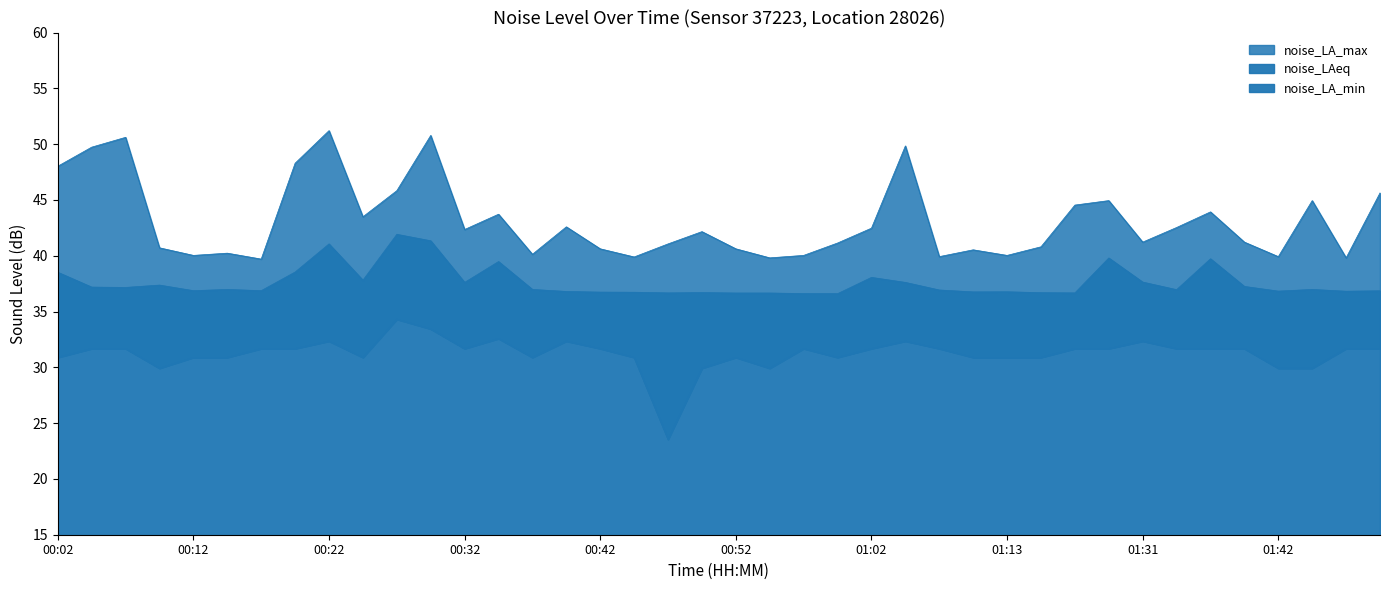

How many data points in noise_LA_max are above 42?

20